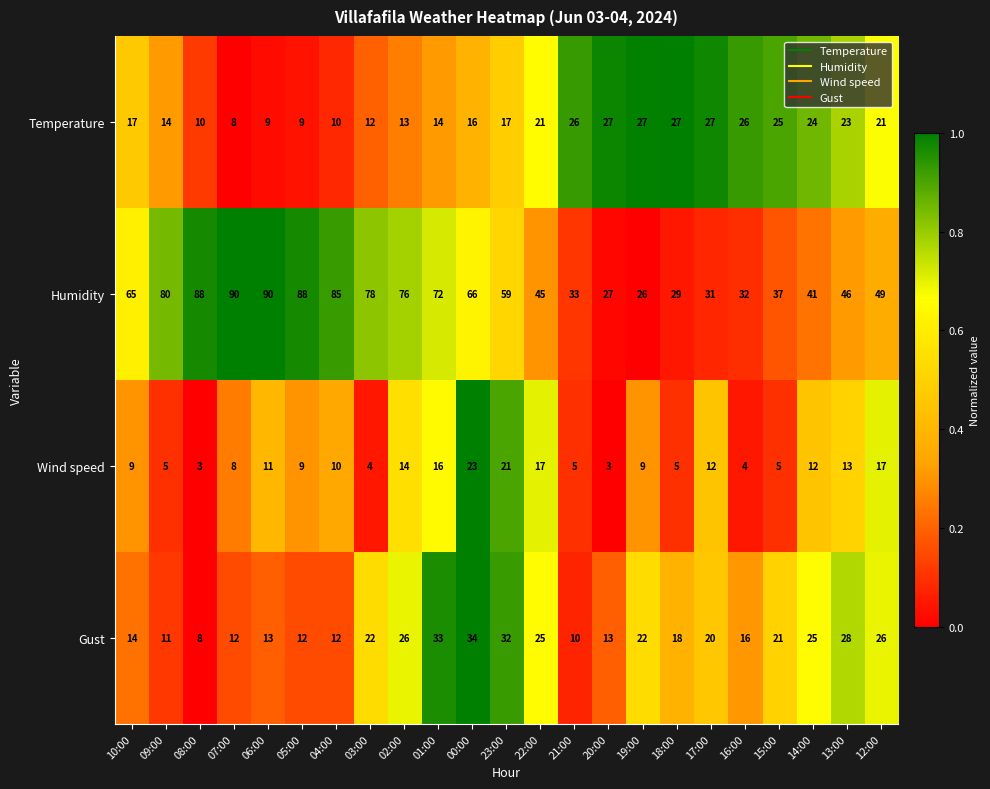

What is the difference between the Wind speed values at 13:00 and 16:00?

9